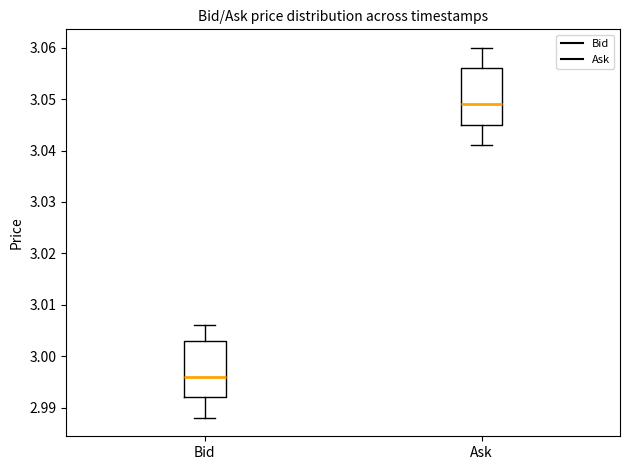

Reading left to right, transcribe this box plot: for each box, give where its median line is, the range the box spans, and where its two whiskers end, as read against the y-axis. The values are not printed on the chart, so give them approximately, as read against the axis.

Bid: median 2.996, box 2.992 to 3.003, whiskers 2.988 to 3.006
Ask: median 3.049, box 3.045 to 3.056, whiskers 3.041 to 3.060